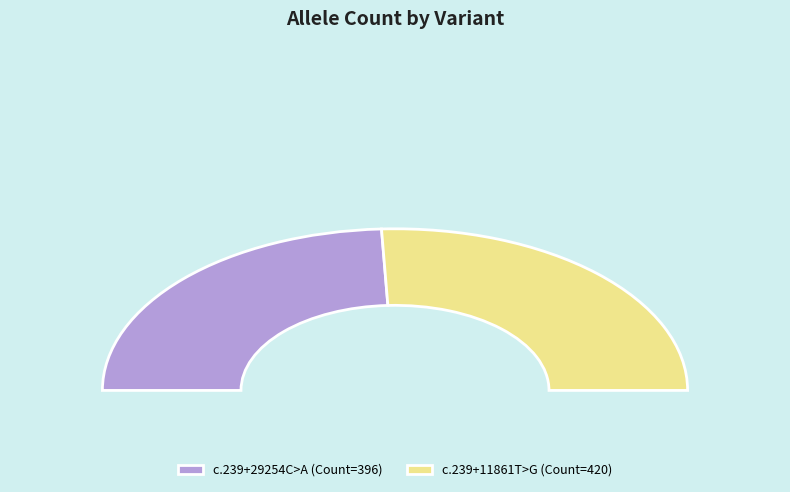

Is the sum of NM_006548.6:c.239+11861T>G and NM_006548.6:c.239+29254C>A greater than half?

Yes